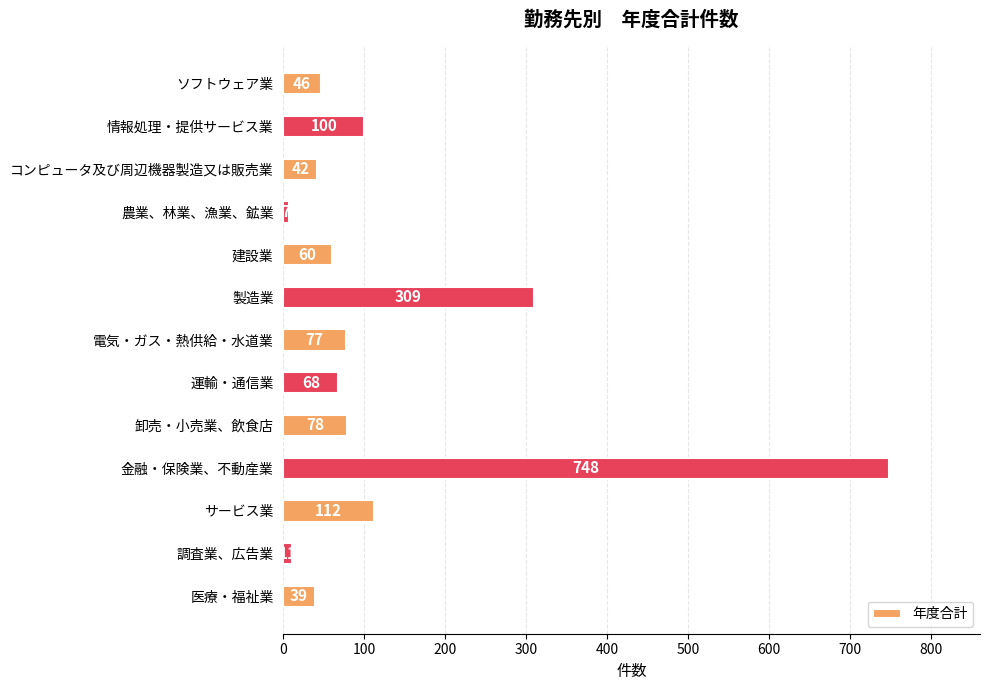

Reading bottom to top, list all the values displayed in this chart.

医療・福祉業=39	調査業、広告業=11	サービス業=112	金融・保険業、不動産業=748	卸売・小売業、飲食店=78	運輸・通信業=68	電気・ガス・熱供給・水道業=77	製造業=309	建設業=60	農業、林業、漁業、鉱業=7	コンピュータ及び周辺機器製造又は販売業=42	情報処理・提供サービス業=100	ソフトウェア業=46